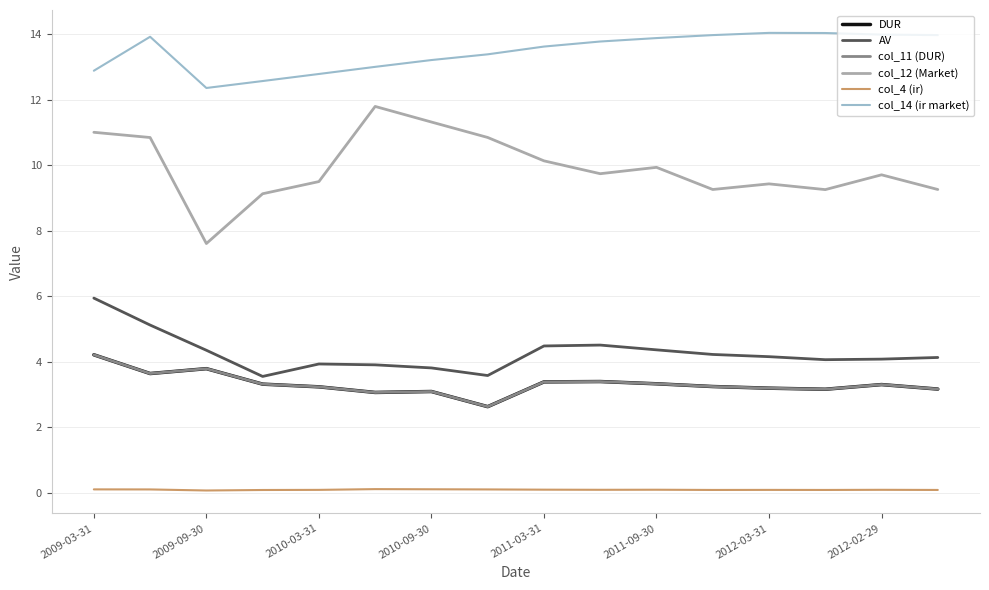

Does the chart have visible grid lines?

Yes